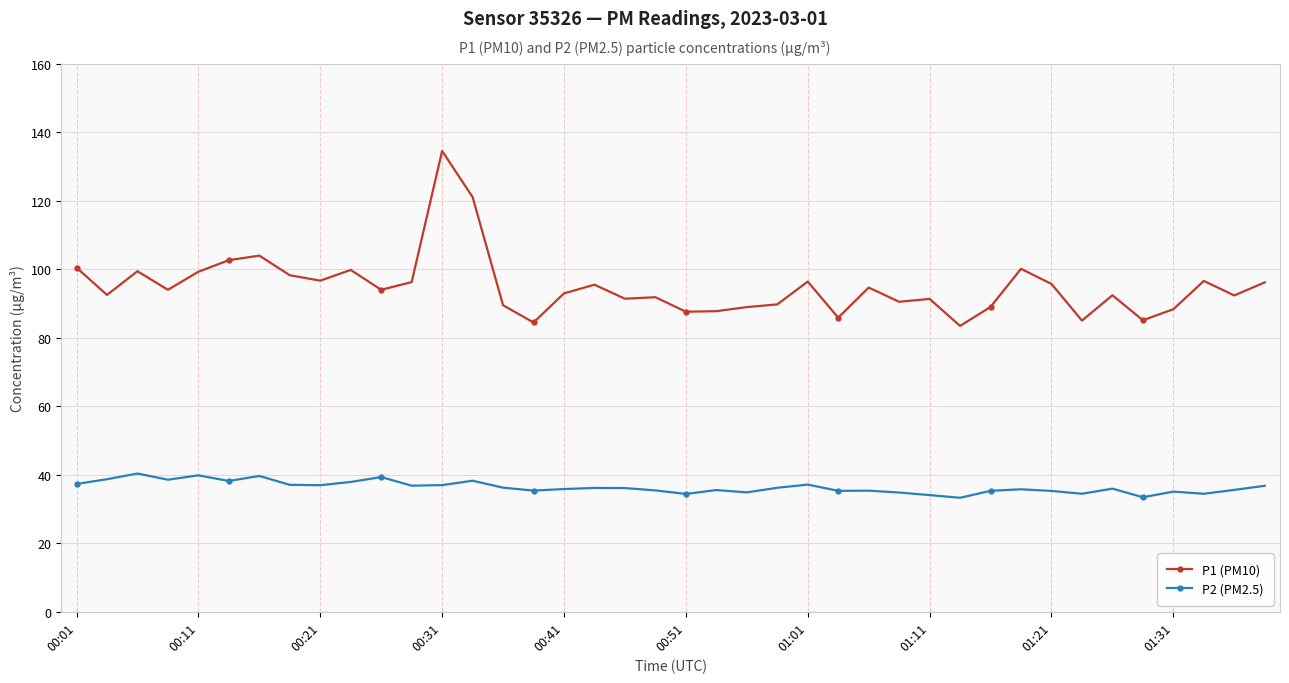

What is the difference between the maximum and minimum values in the P1 (PM10) series?

51.1